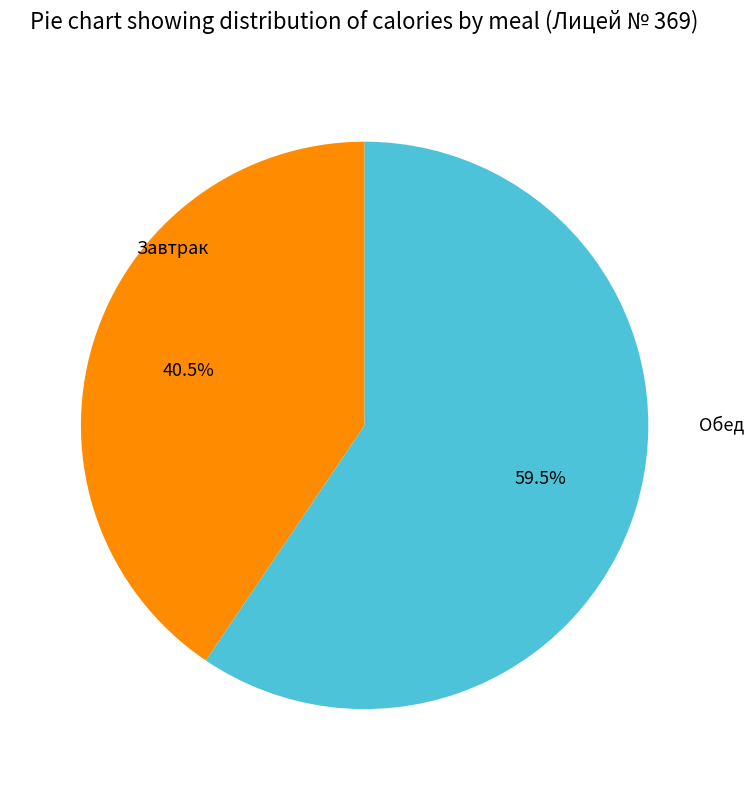

How many segments does this pie chart have?

2